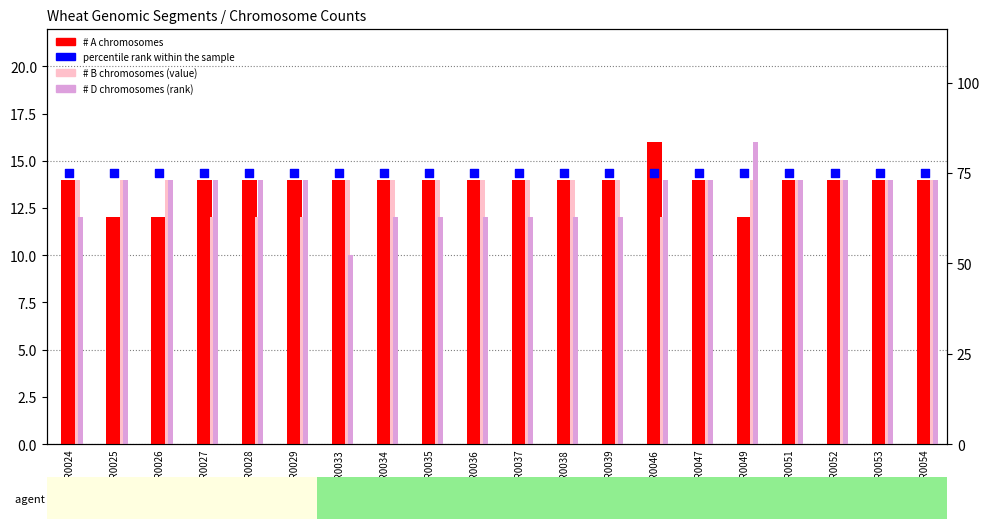

What is the total value across all series at WR0033?

113